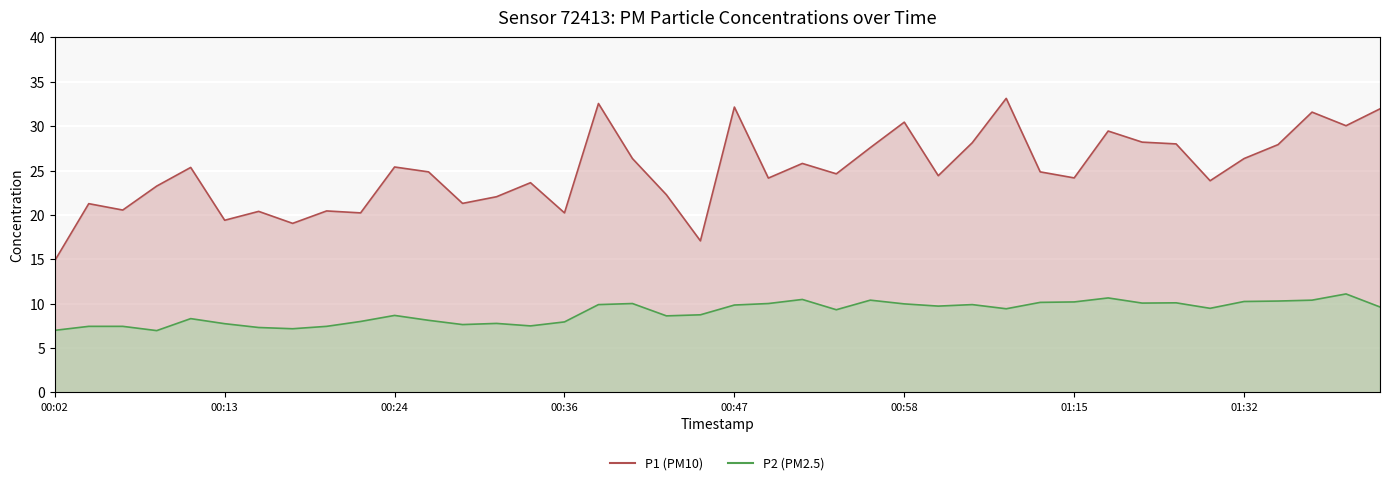

Between 00:38 and 00:06, which is larger?

00:38